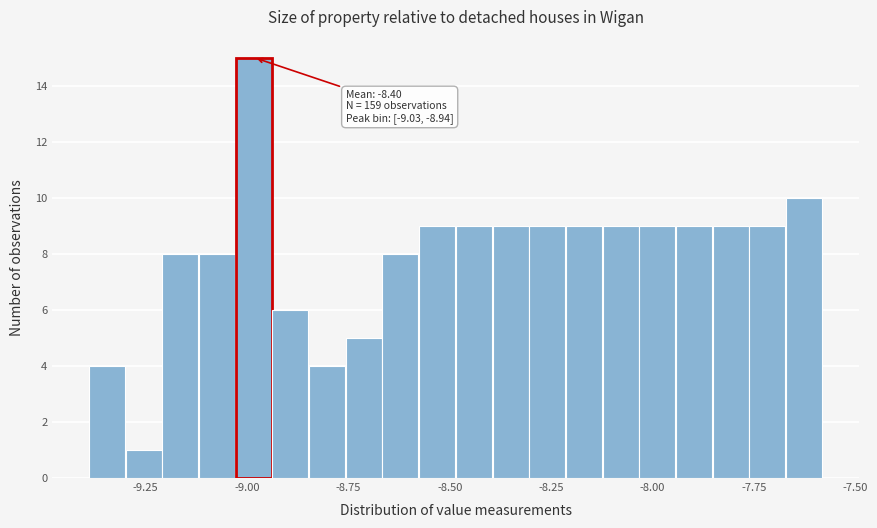

Around what value on the x-axis is the tallest bar? Give the approximate position of its centre, as read against the axis.

-9.00